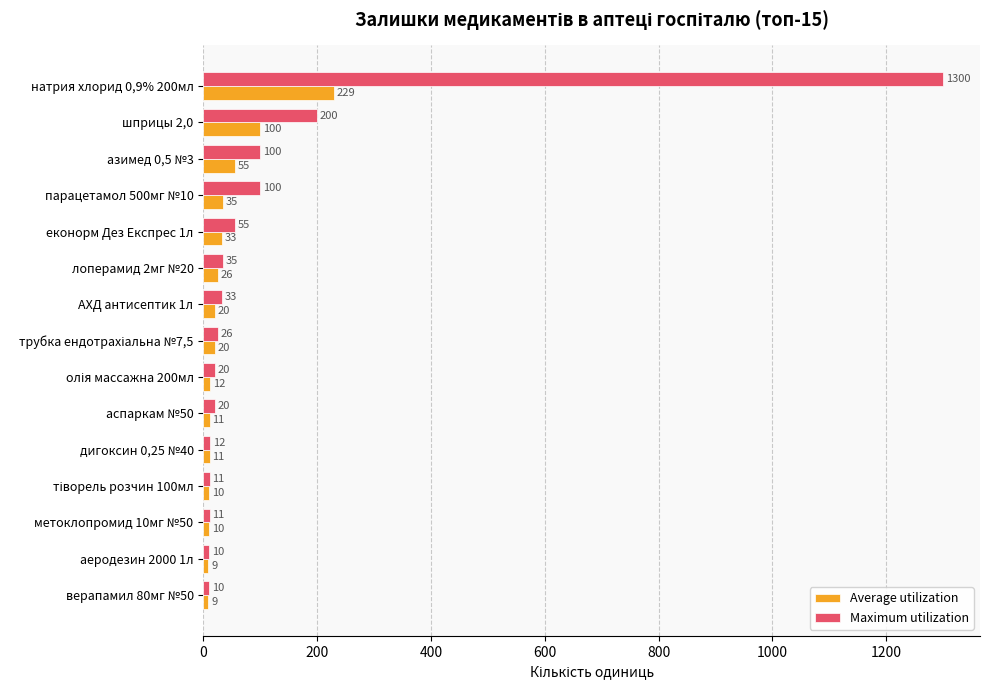

Which series has the largest range (max minus min)?

Maximum utilization